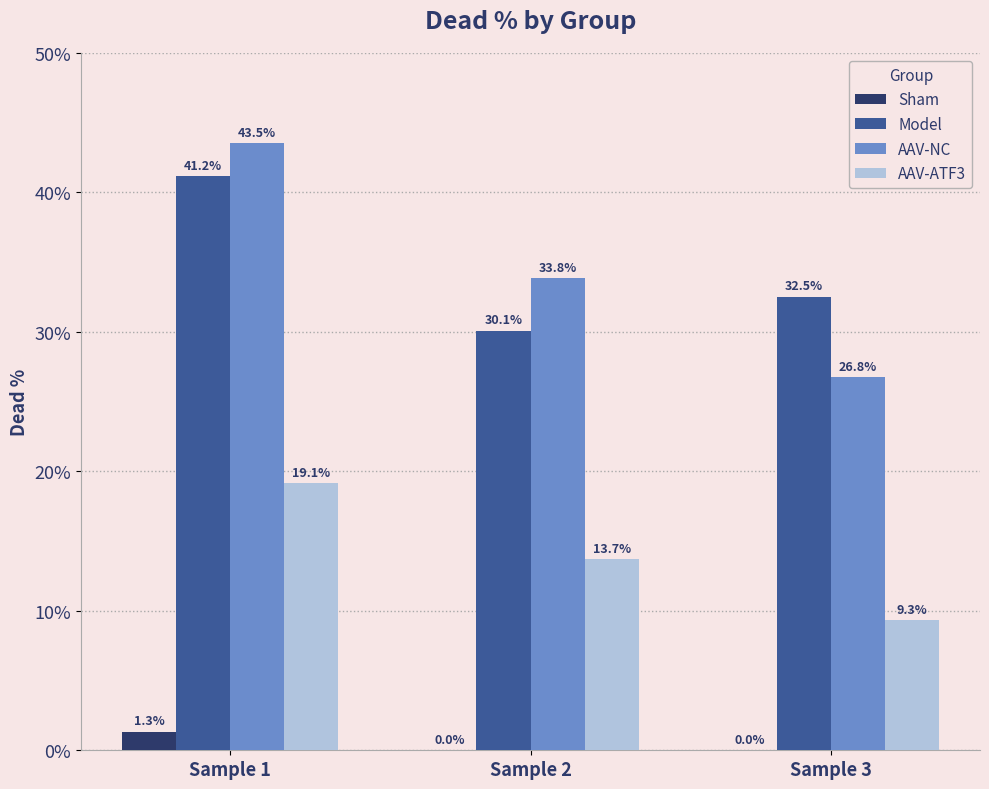

Which series has the widest spread of values?

AAV-NC